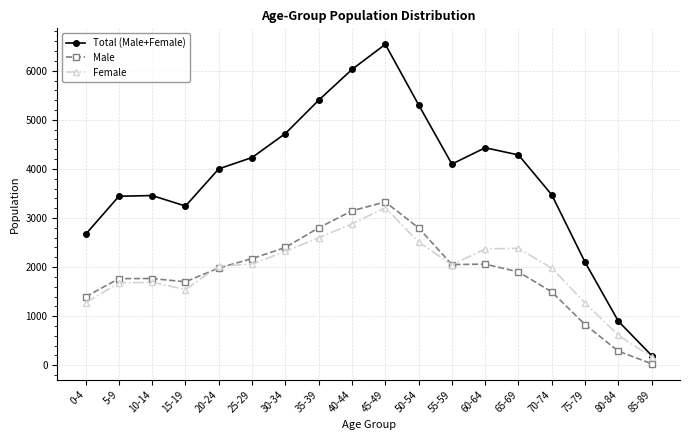

At 50-54, list the series in order from largest to smallest.

Total (Male+Female), Male, Female